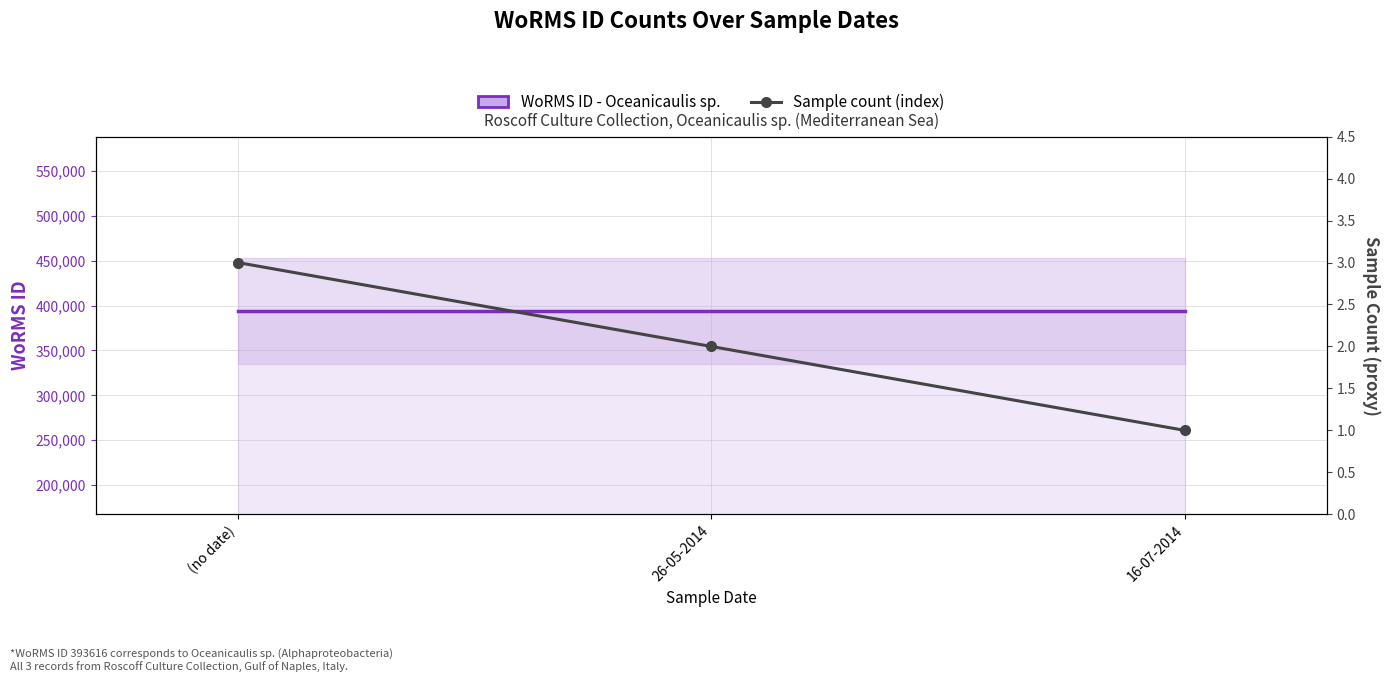

What is the difference between the highest and lowest values at (no date)?

393613